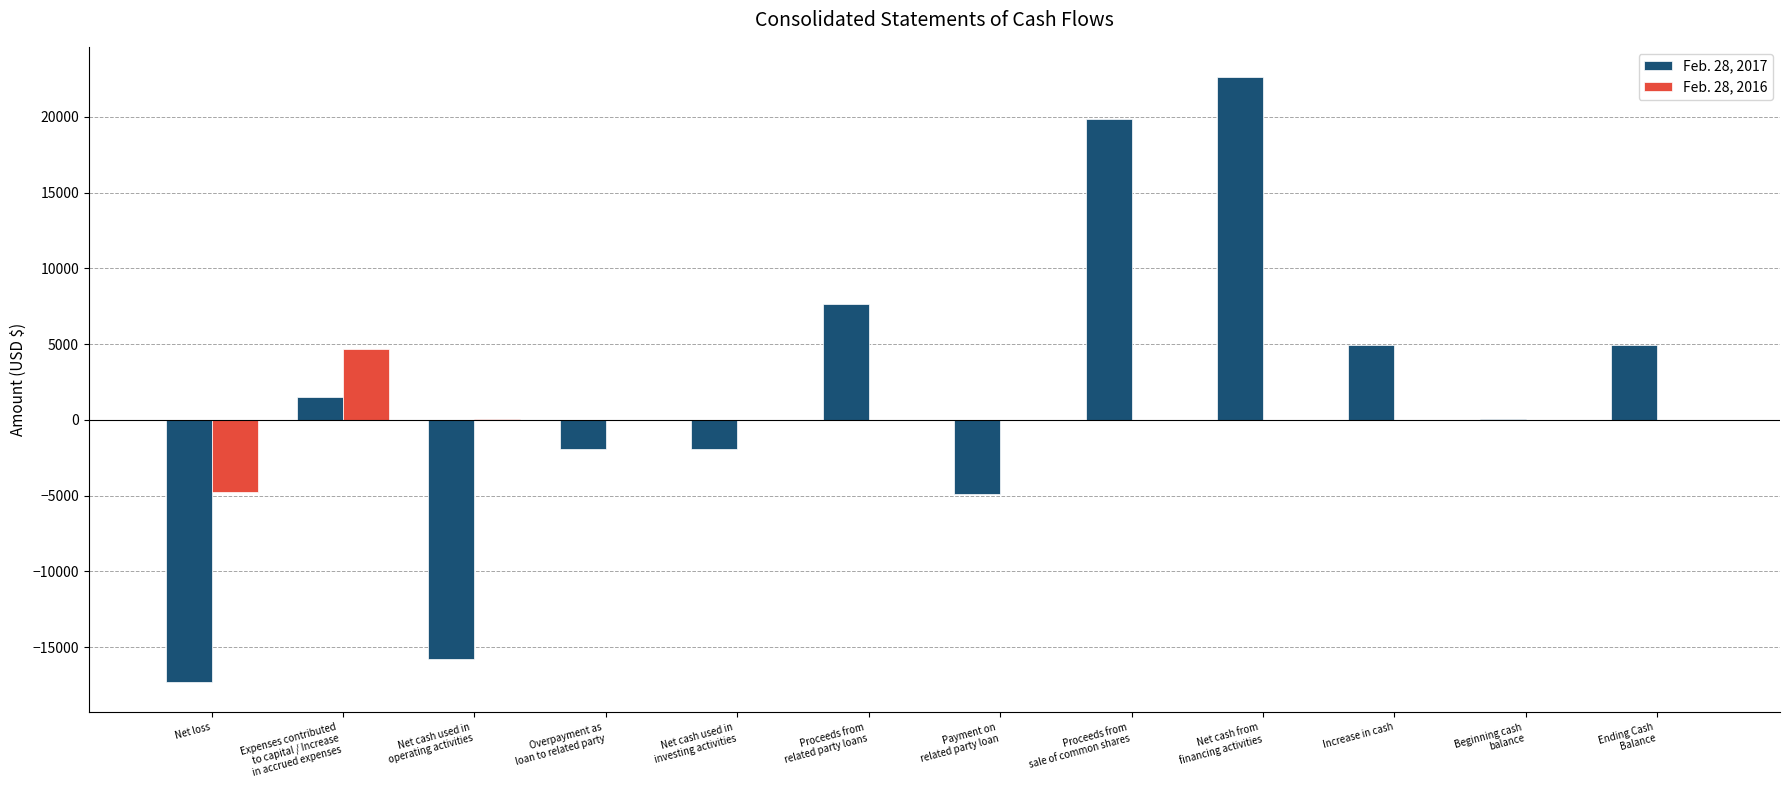

How many data points does each series have?

12